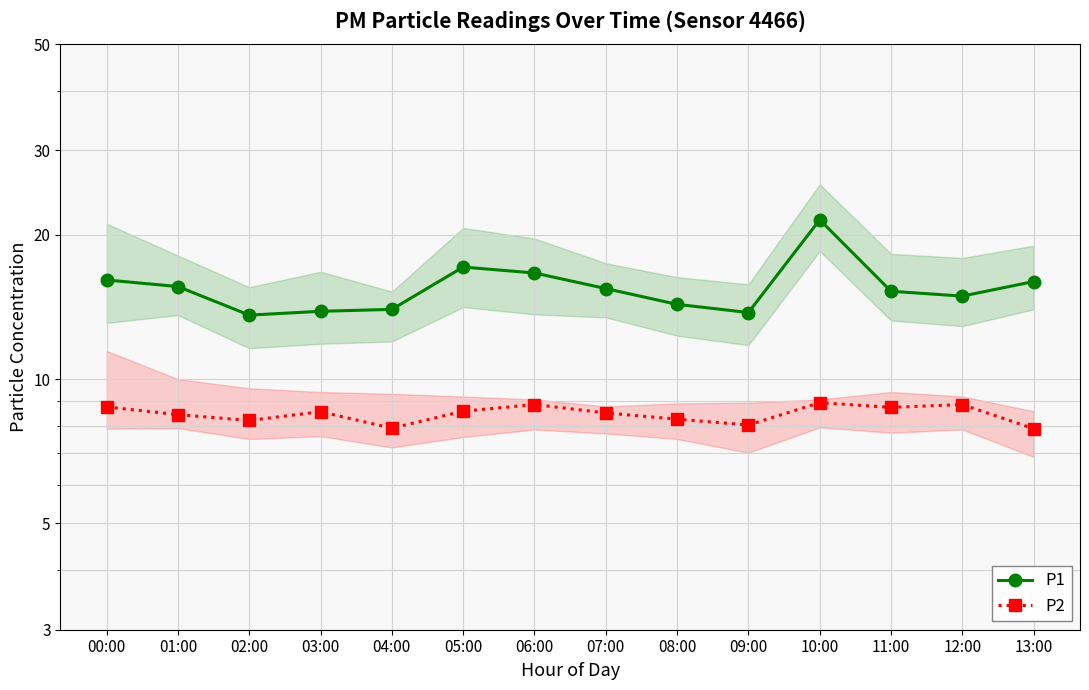

What is the maximum value shown in the chart?

21.5